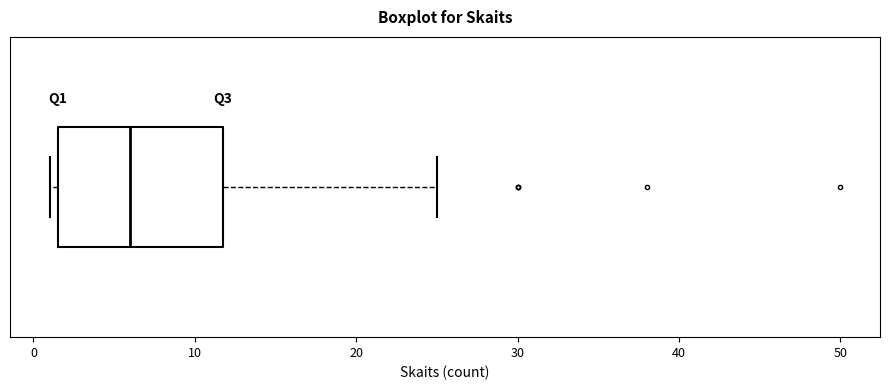

Transcribe this box plot: give where the median line is, the range the box spans, and where the two whiskers end, as read against the x-axis. The values are not printed on the chart, so give them approximately, as read against the axis.

median 6, box 2 to 12, whiskers 1 to 25